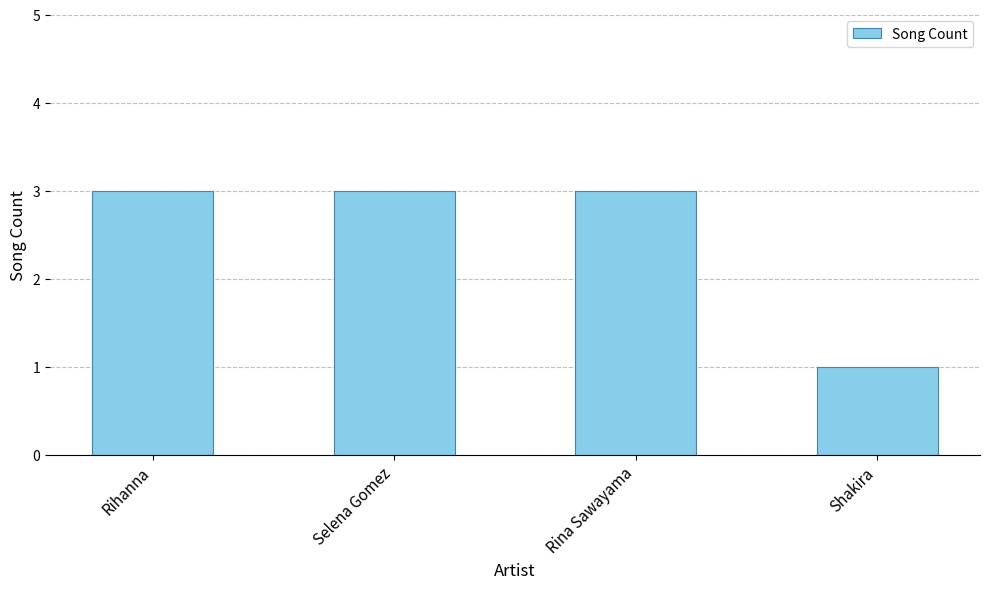

Are the bars grouped side by side (vs. stacked)?

No